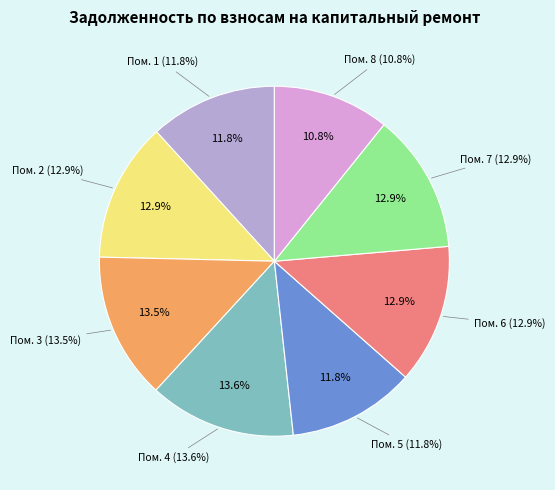

What is the ratio of the value at 1 to the value at 8?

1.1